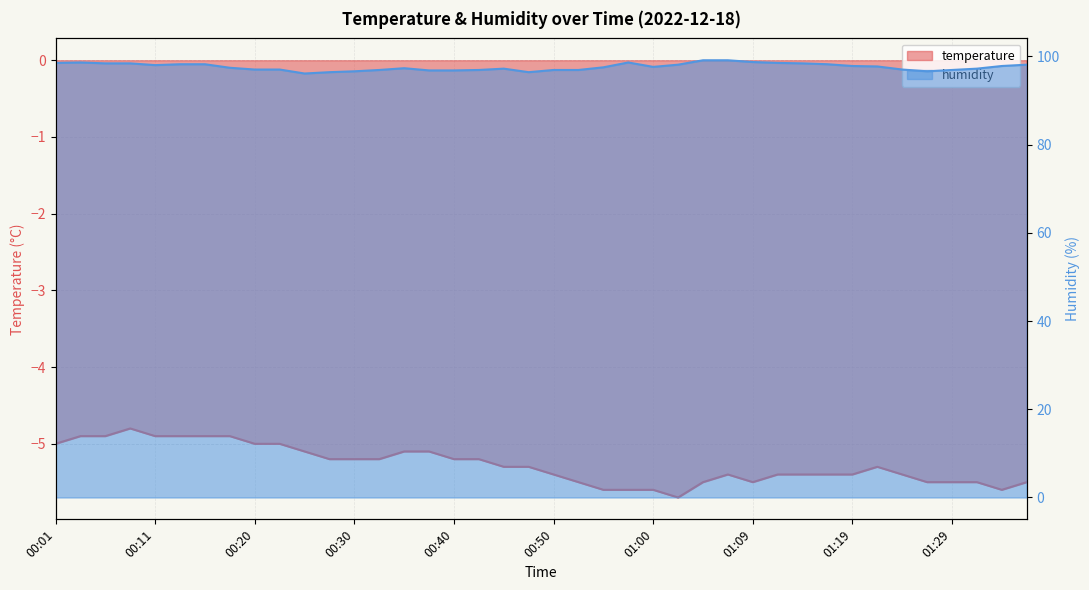

What is the value of the humidity point at the 22nd from the left?

96.9